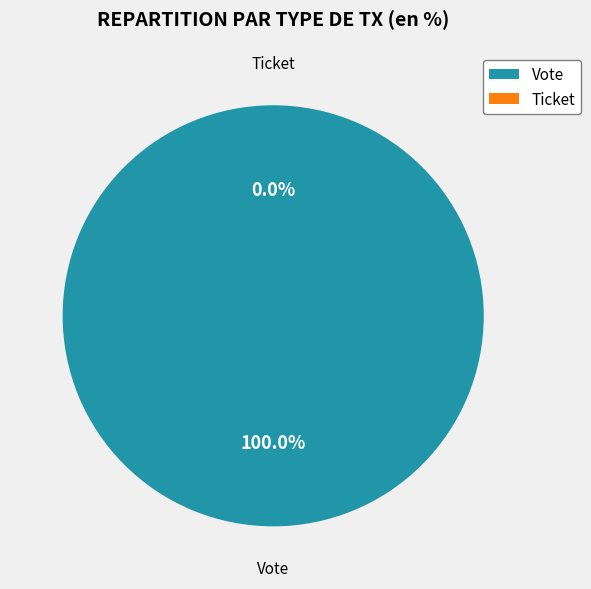

Rank the categories by value from highest to lowest.

Vote, Ticket